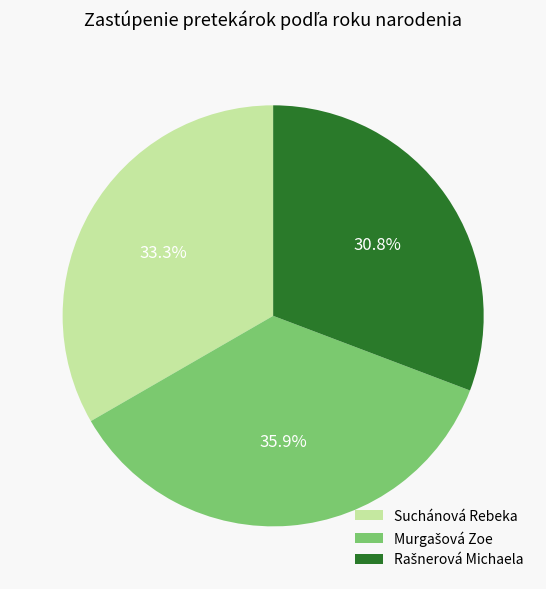

Does any single category account for the majority?

No